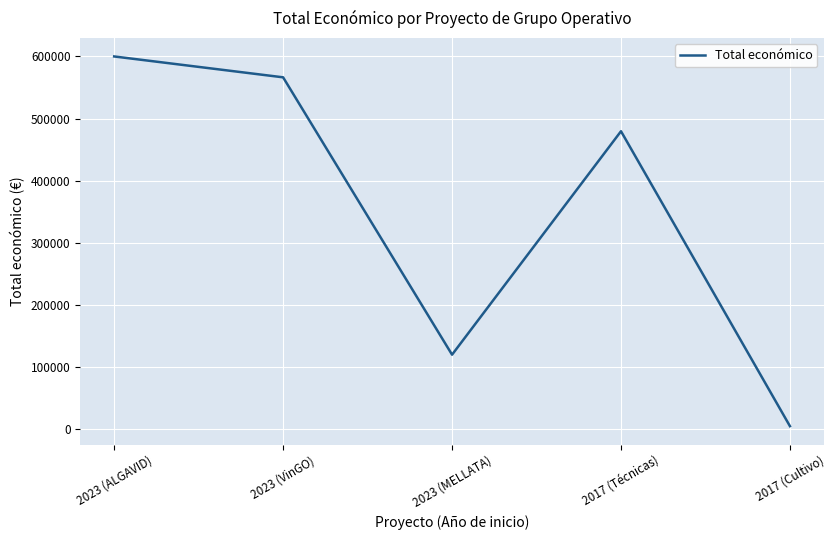

What is the sum of the values at 2023 (VinGO) and 2017 (Cultivo)?

571291